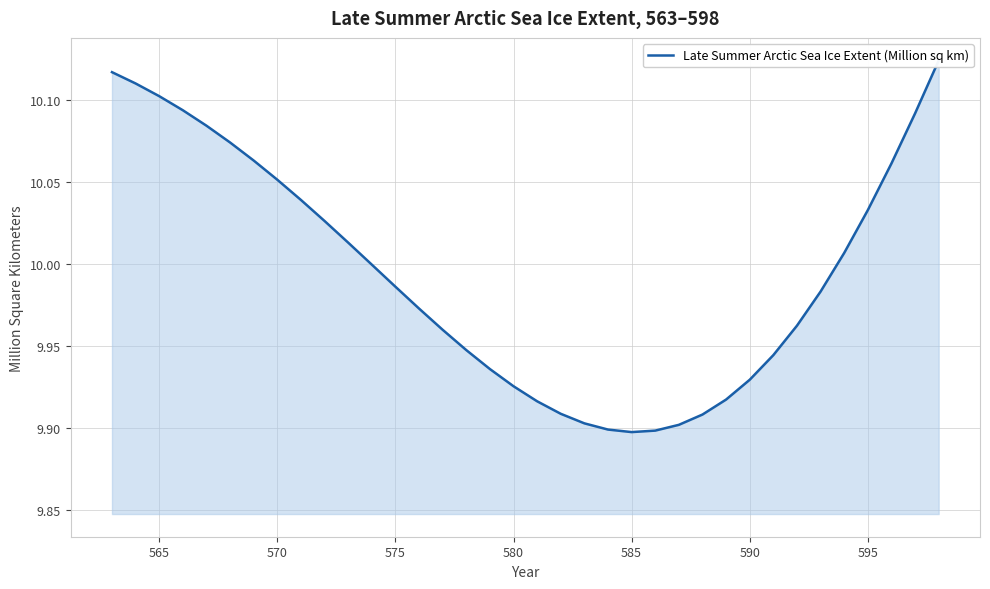

What is the minimum value shown in the chart?

9.9